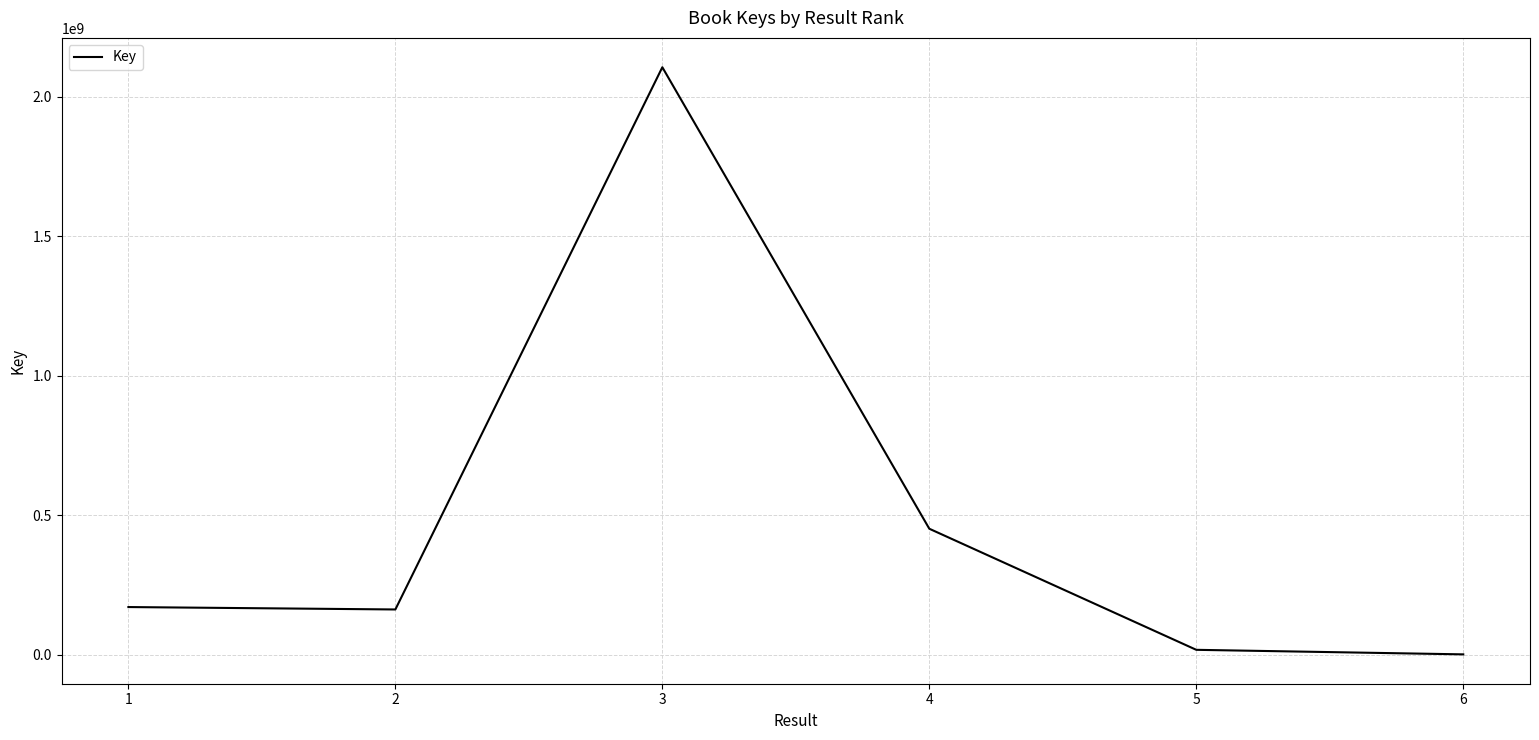

The chart shows a value of 2105755028 at 3. True or false?

True